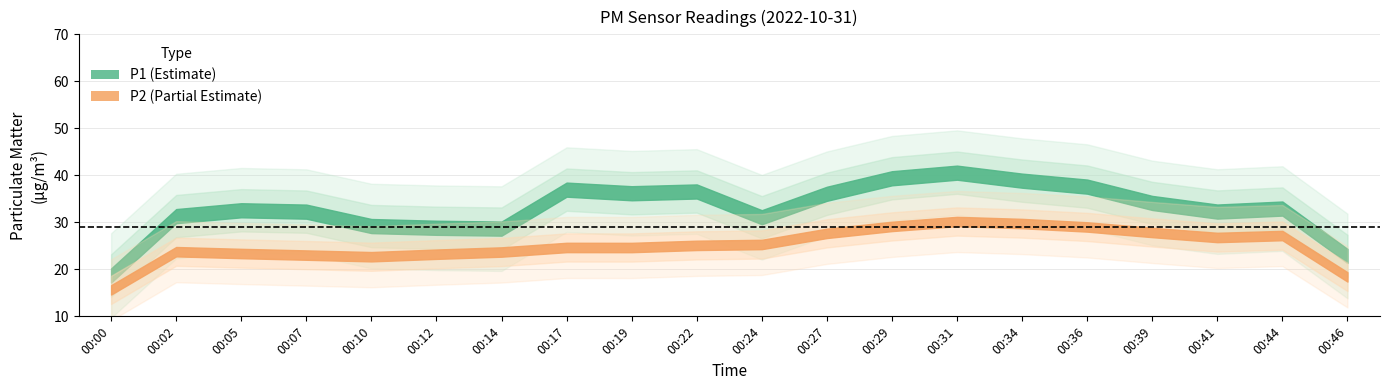

The P1 series shows 19.2 at 00:19. True or false?

False